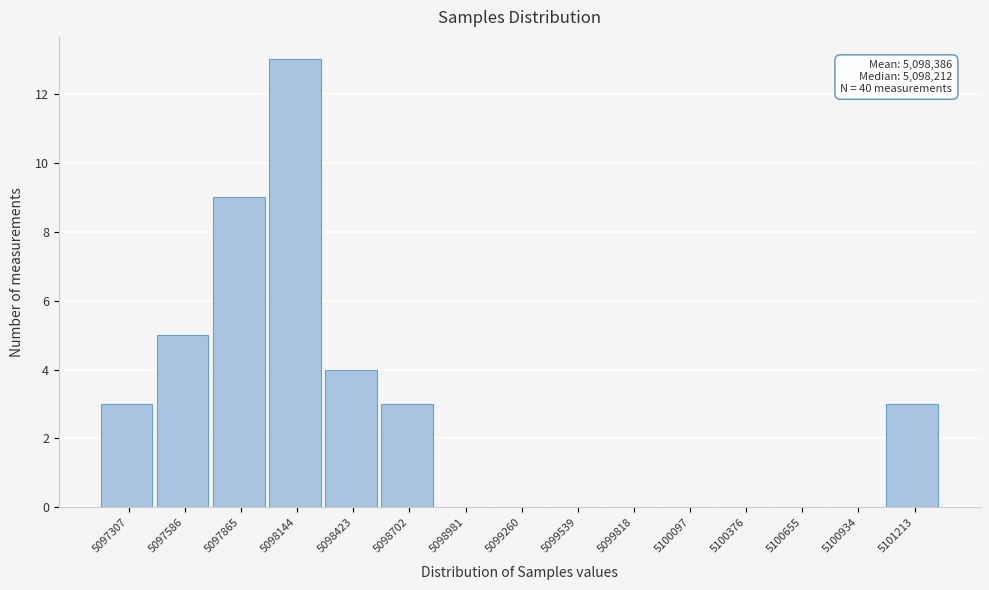

Reading left to right, what are all the values shown in this chart?

5097307=3	5097586=5	5097865=9	5098144=13	5098423=4	5098702=3	5098981=0	5099260=0	5099539=0	5099818=0	5100097=0	5100376=0	5100655=0	5100934=0	5101213=3